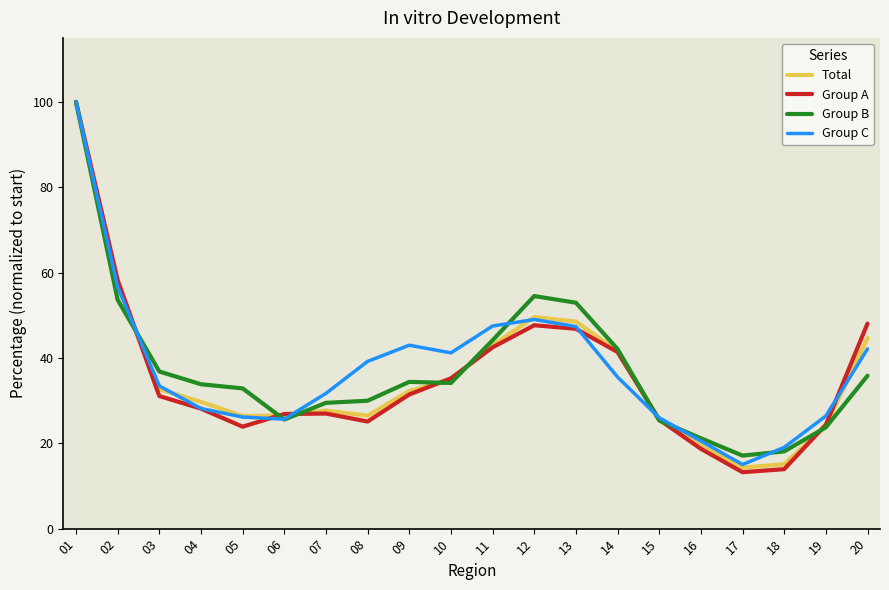

True or false: Group C has more than 1 interior local peaks.

True